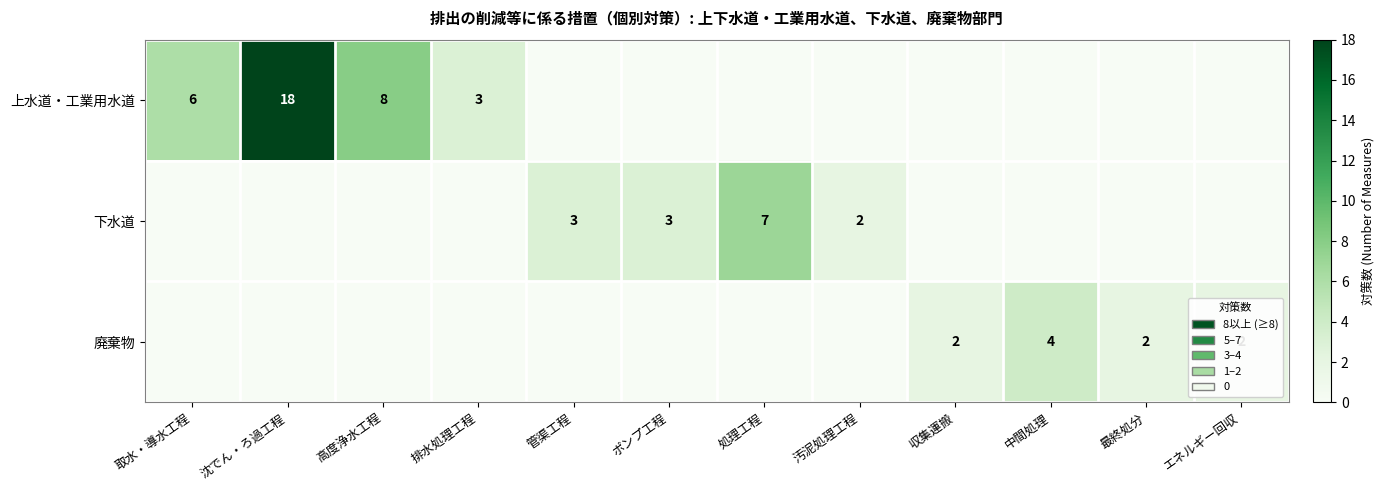

The value of 上水道・工業用水道 at 排水処理工程 is 2. True or false?

False